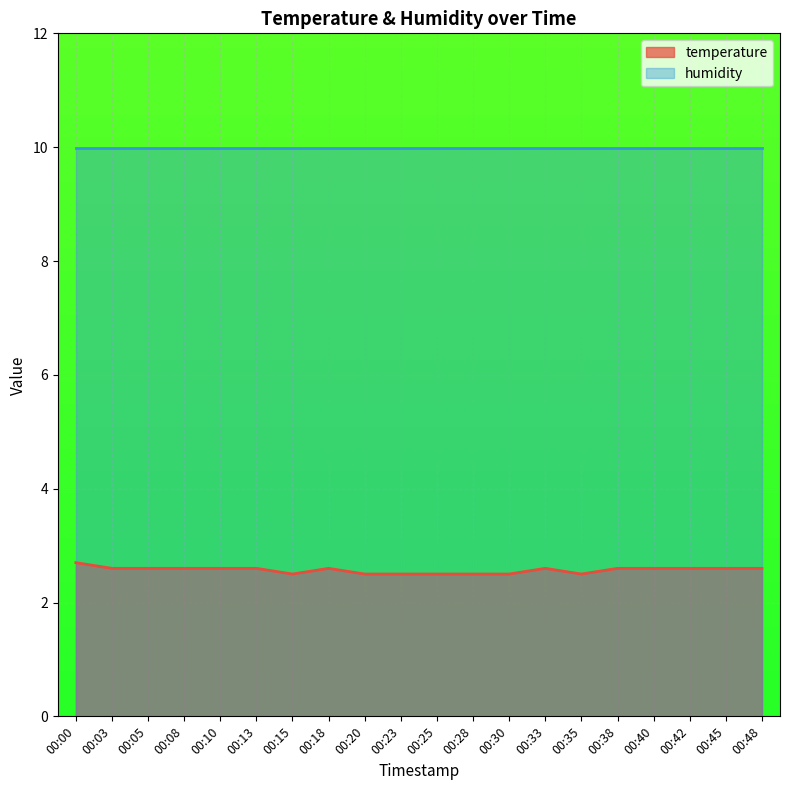

What is the average value?

2.6